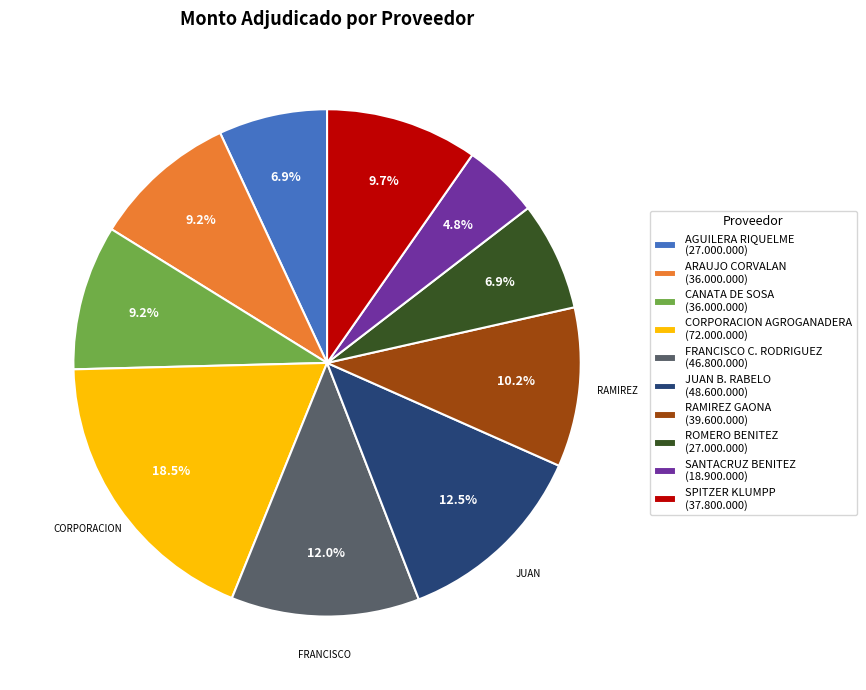

What is the total percentage of CANATA DE SOSA (36.000.000) and RAMIREZ GAONA (39.600.000)?

19.4%